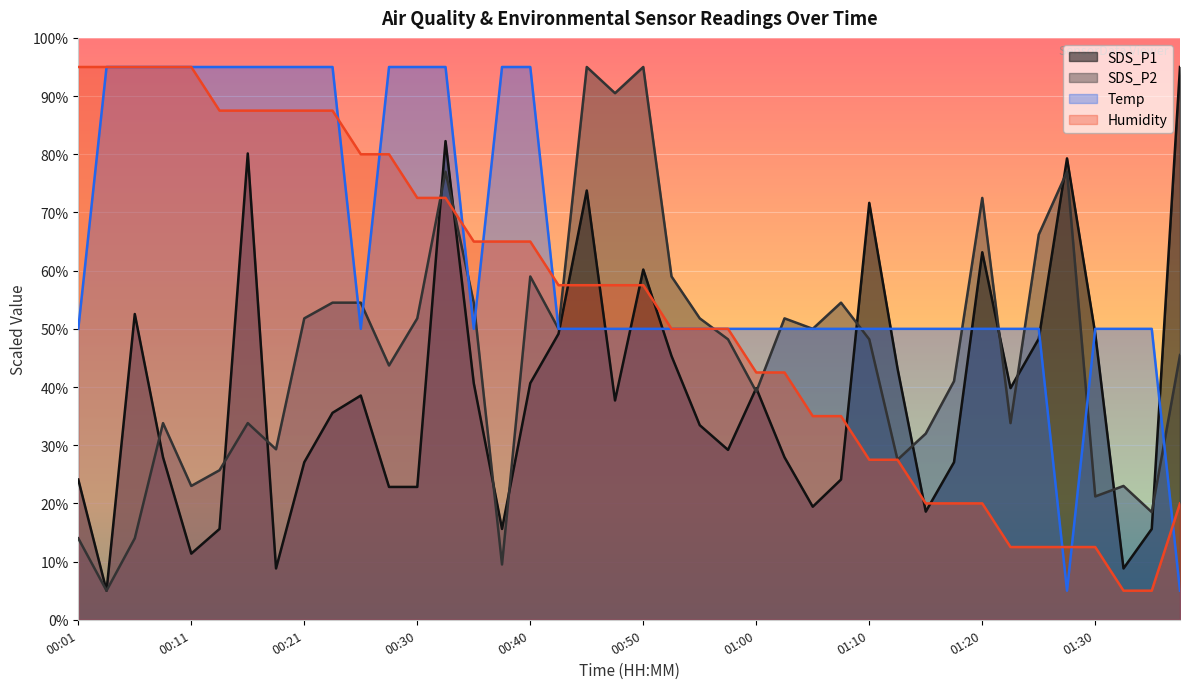

How many times do Humidity and Temp cross each other?

9